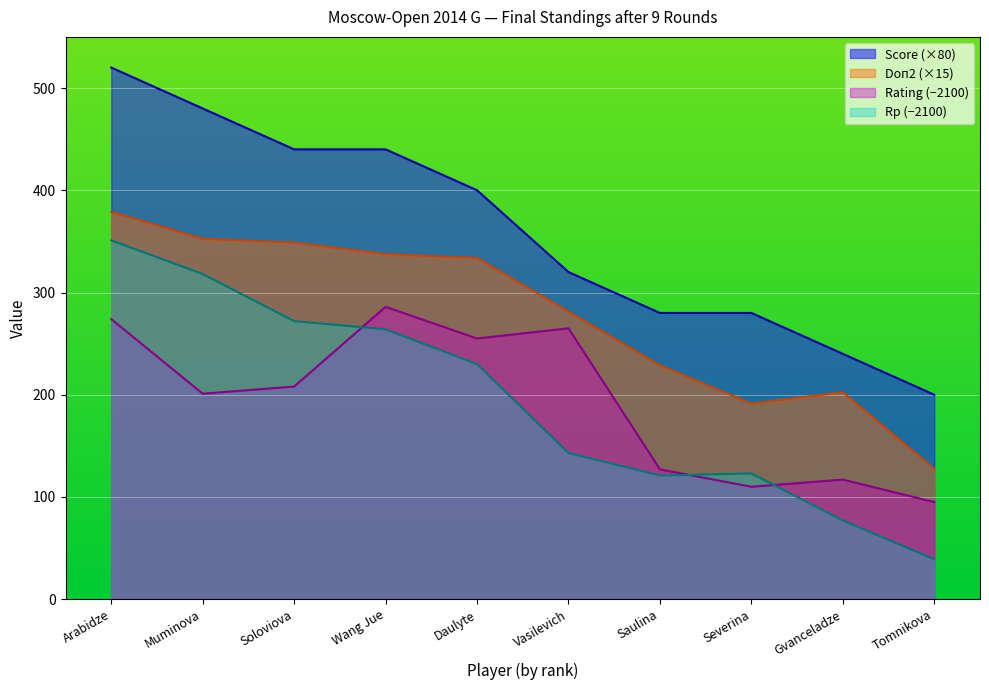

Is it true that Score equals 200.0 at Tomnikova?

True